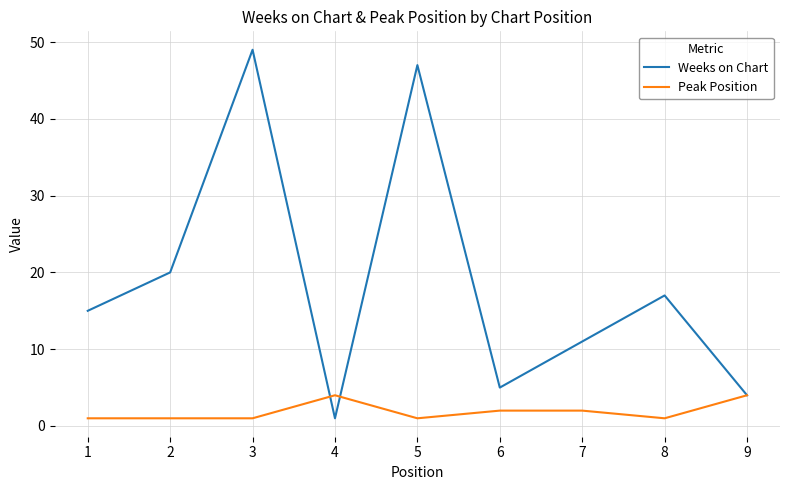

At which category does the chart reach its peak across all series?

3